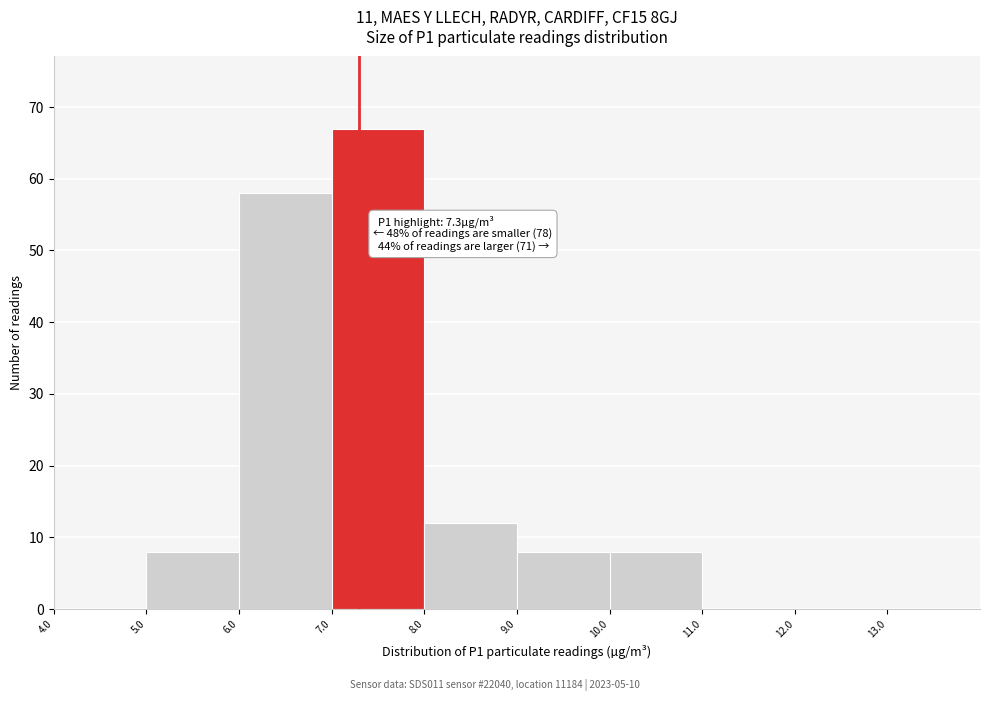

Over which range of the x-axis is the bar tallest?

7 to 8